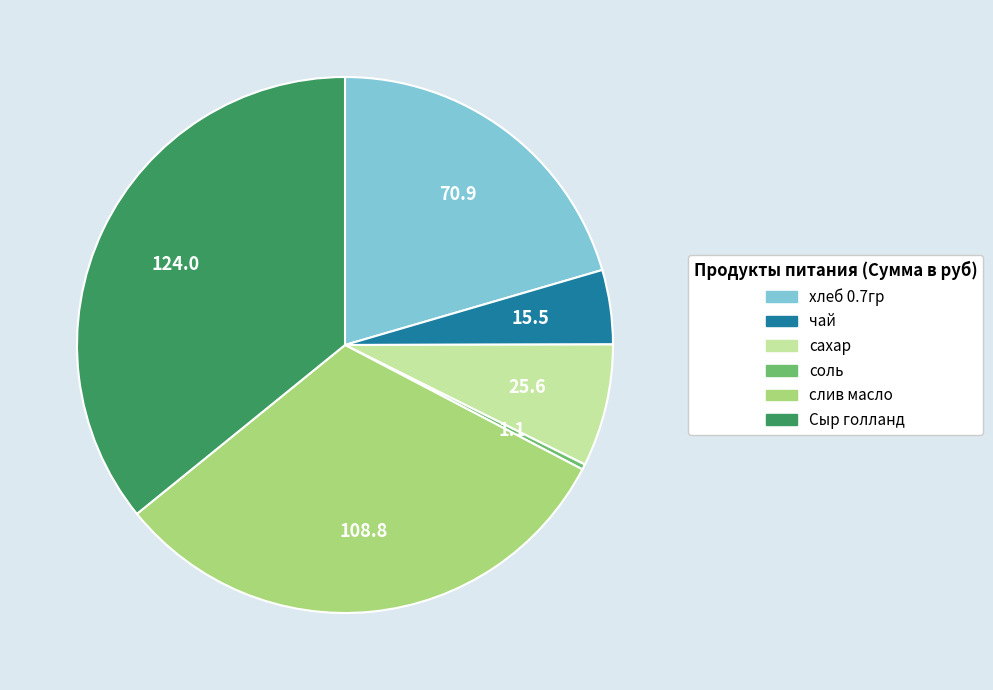

Combined, do хлеб 0.7гр and сахар account for over 50%?

No